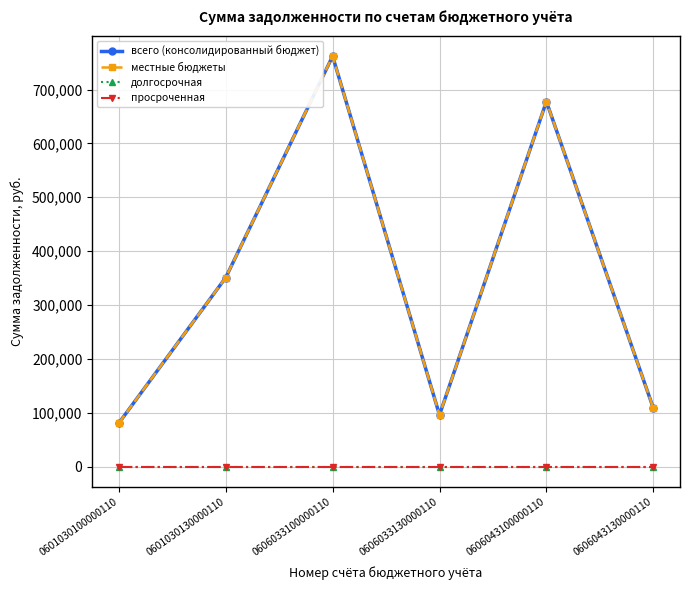

Is the value of долгосрочная at 0601030130000110 greater than the value of местные бюджеты at 0606043100000110?

No